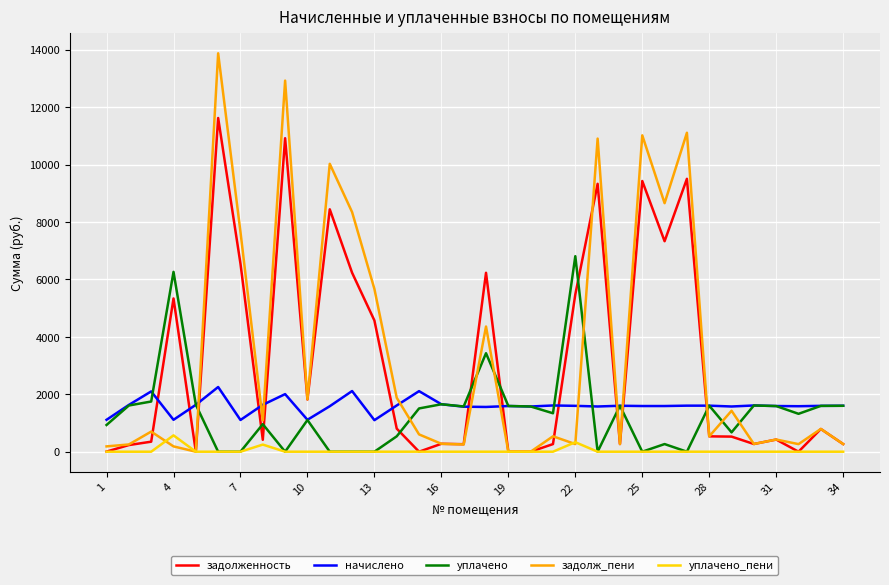

How many times do начислено and задолженность cross each other?

12